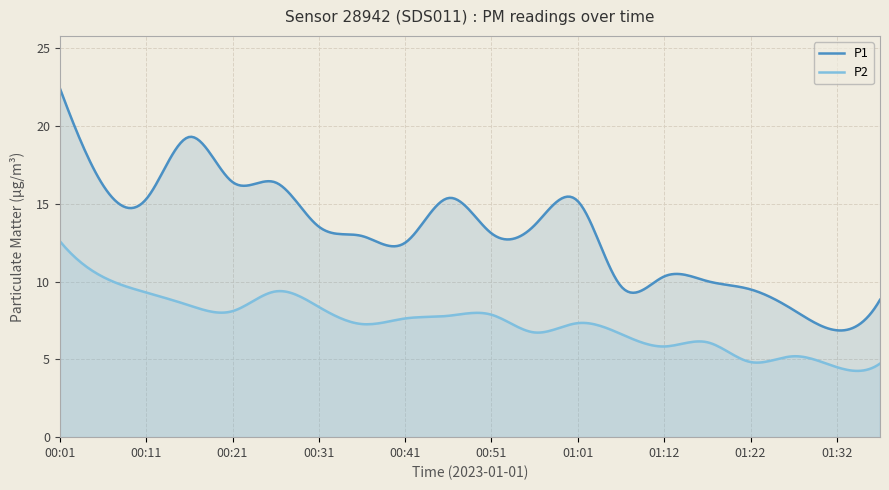

How many lines are shown in the chart?

2